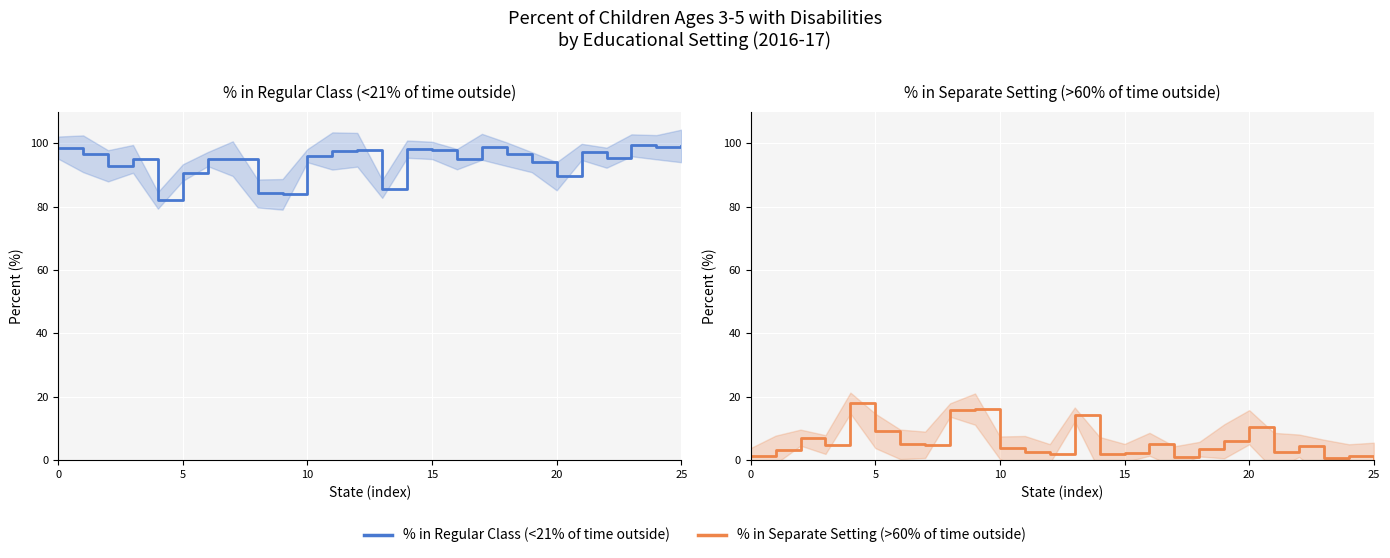

What is the sum of the % in Regular Class (<21% of time outside) values at 12 and 15?

195.7